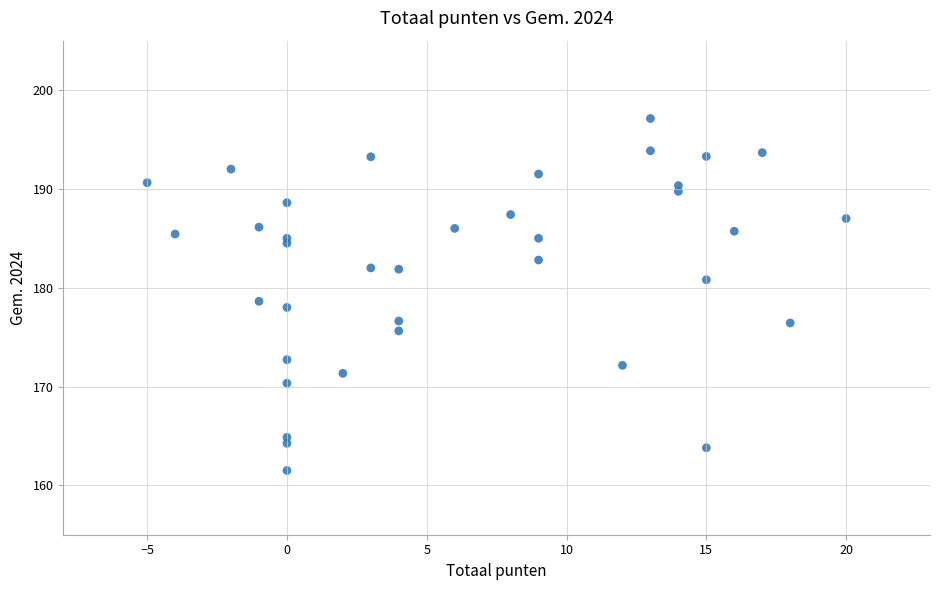

What is the range of Y values (max minus min)?

35.6